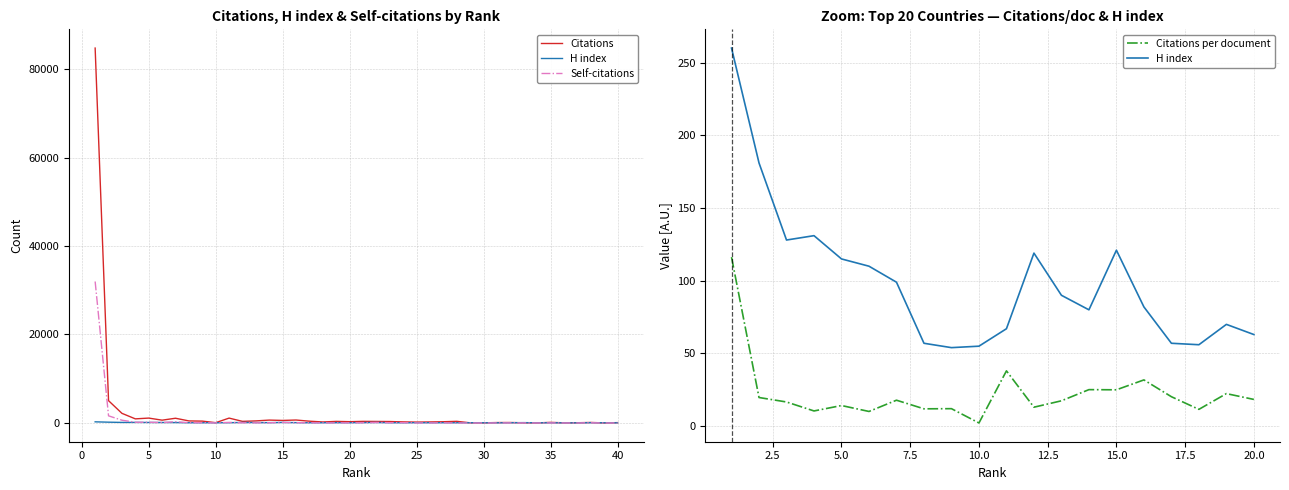

What is the sum of the Citations values at 25 and 15?

776